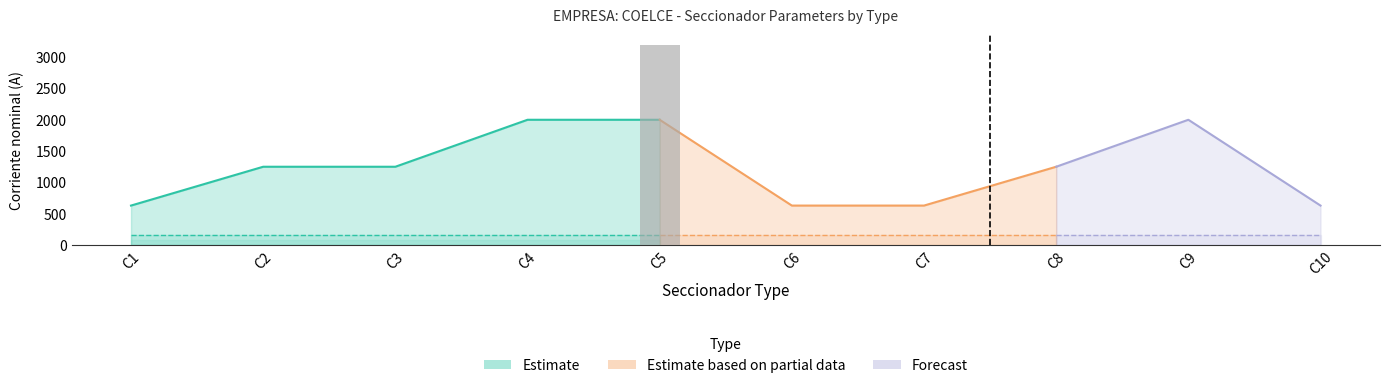

How many Corriente nominal (A) values are between 630 and 2000?

10